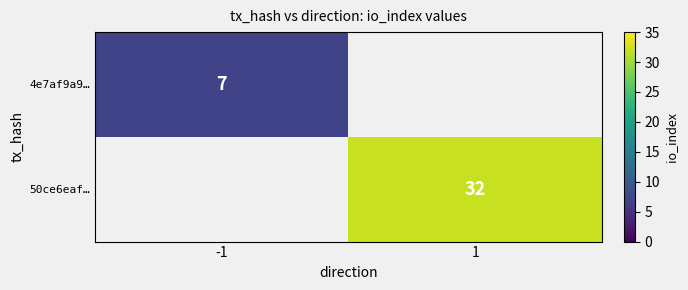

True or false: 50ce6eaf… has a value of 32 at 1.

True